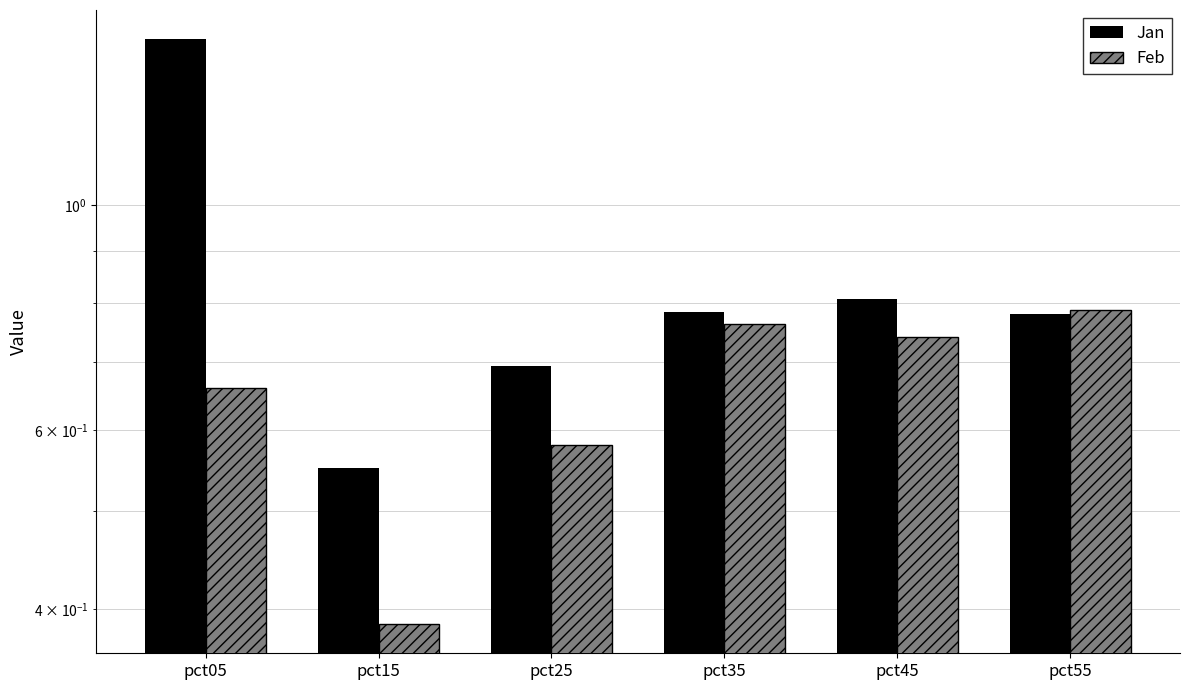

What is the difference between the second highest and second lowest values in the Feb series?

0.2